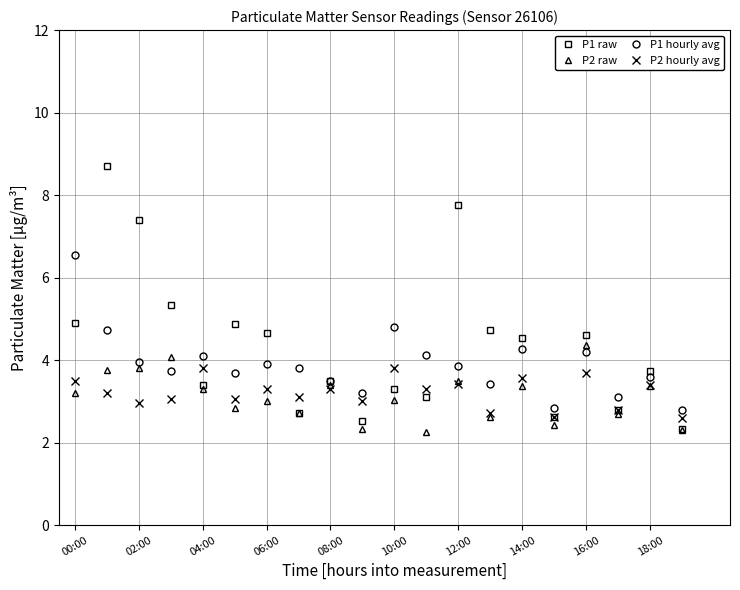

What is the value of the P1 raw point at the 14th from the left?

4.7